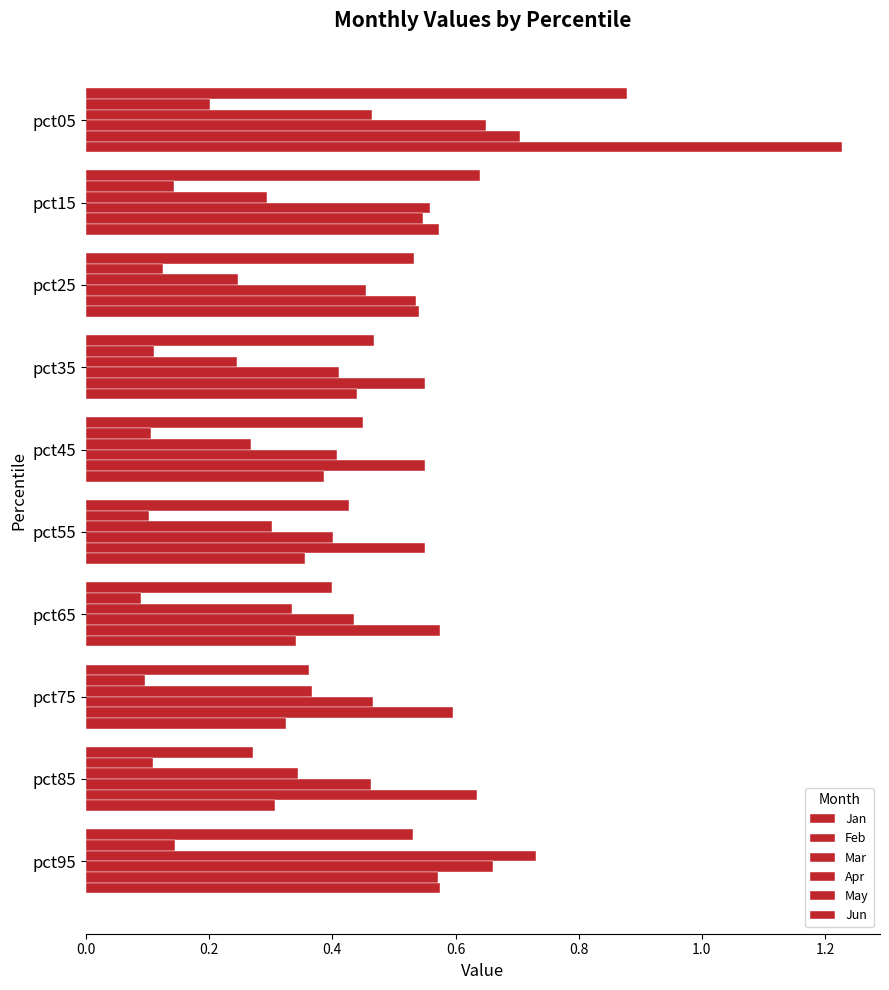

What is the value of the Jan bar at the 9th from the left?

0.3